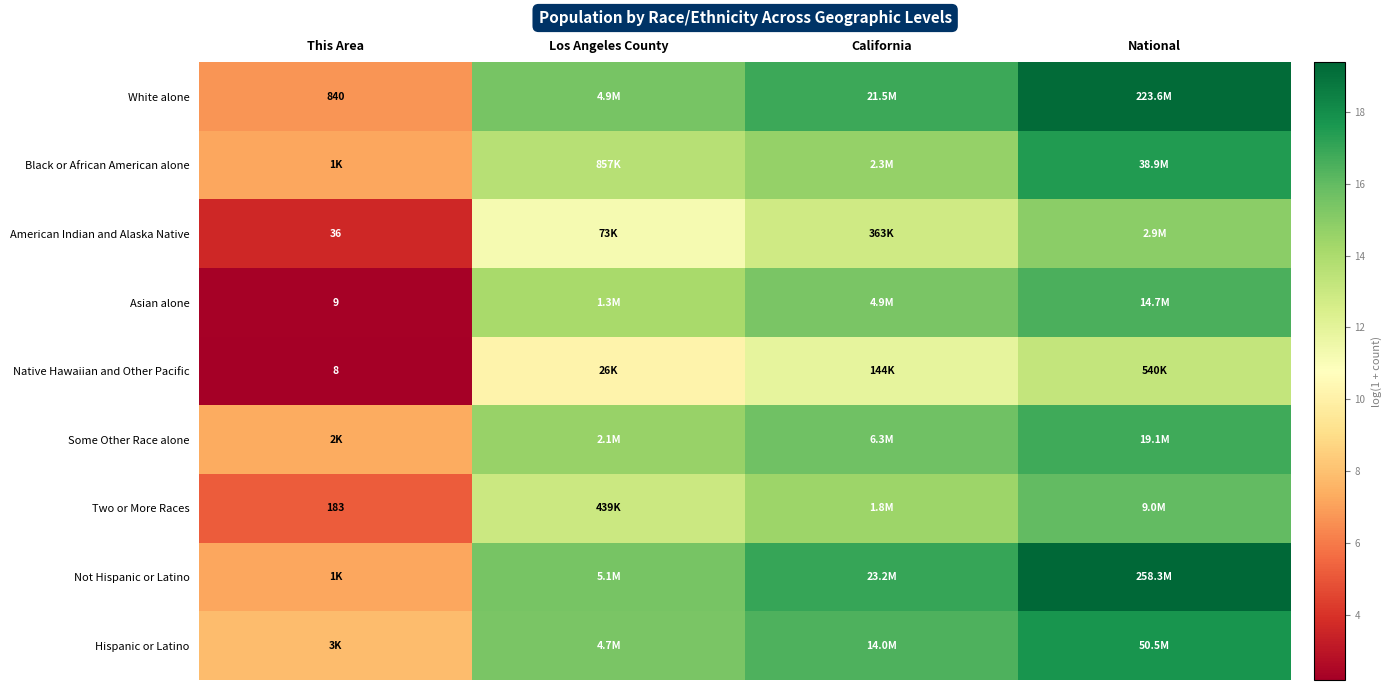

What is the spread (max minus min) of values at This Area?

5.7